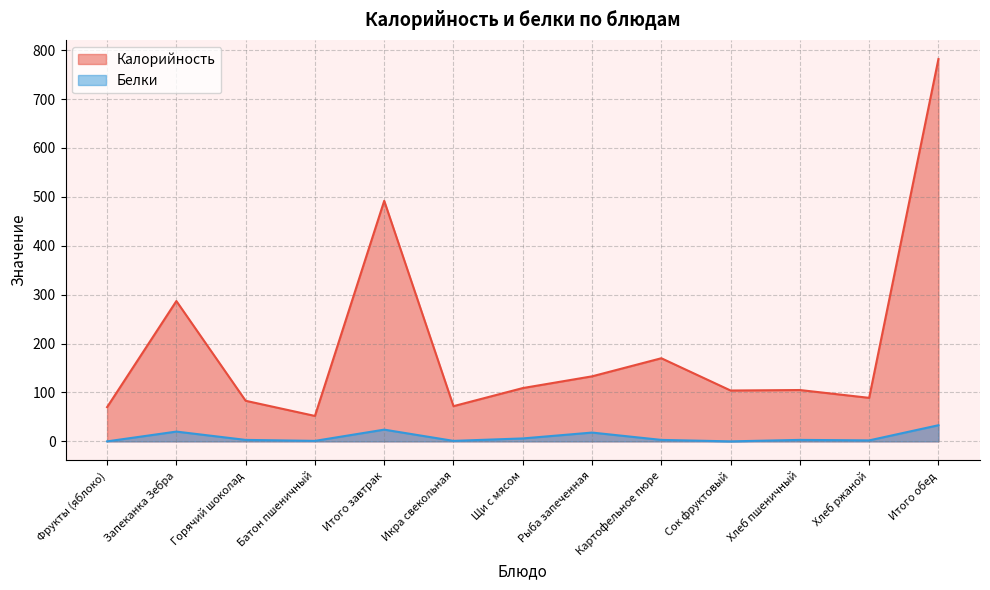

At which label does Калорийность first exceed 105?

Запеканка Зебра